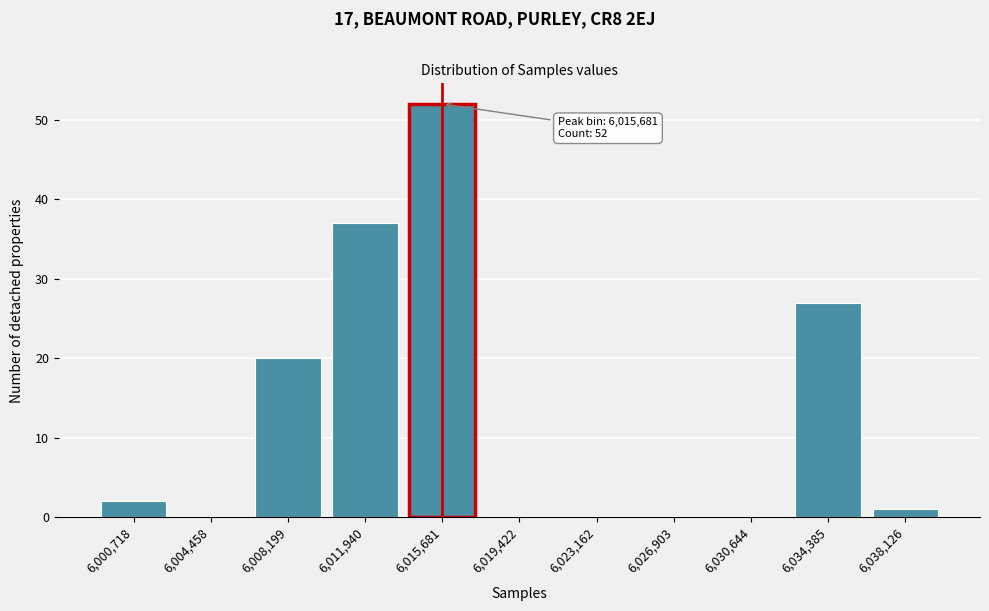

Reading right to left, extract all data points from this chart.

6,038,126=1	6,034,385=27	6,030,644=0	6,026,903=0	6,023,162=0	6,019,422=0	6,015,681=52	6,011,940=37	6,008,199=20	6,004,458=0	6,000,718=2